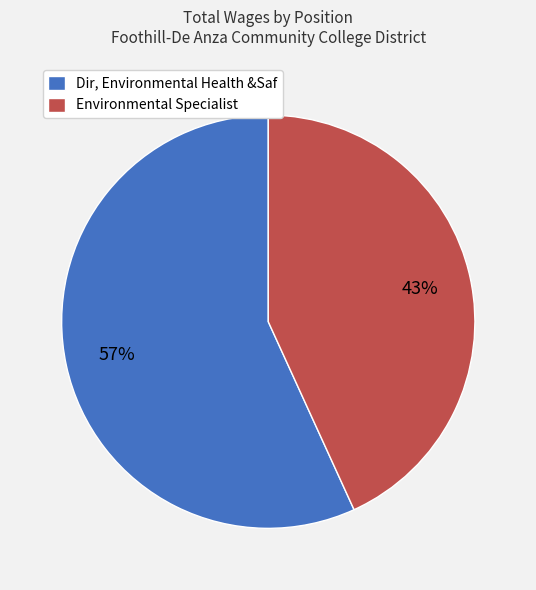

What percentage is the Environmental Specialist slice, to the nearest percent?

43%